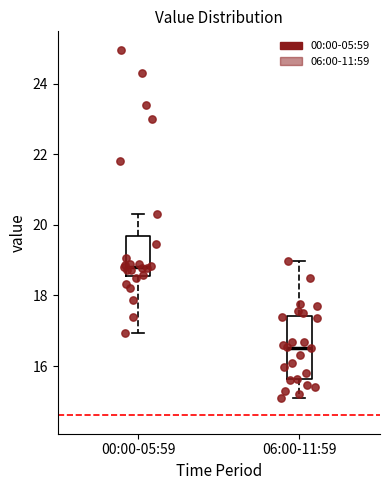

Reading left to right, read every box against the y-axis: the position of its median line, the range the box covers, and the ends of its whiskers. The values are not printed on the chart, so give them approximately, as read against the axis.

00:00-05:59: median 18.8, box 18.6 to 19.6, whiskers 17.0 to 20.4
06:00-11:59: median 16.6, box 15.6 to 17.4, whiskers 15.2 to 19.0